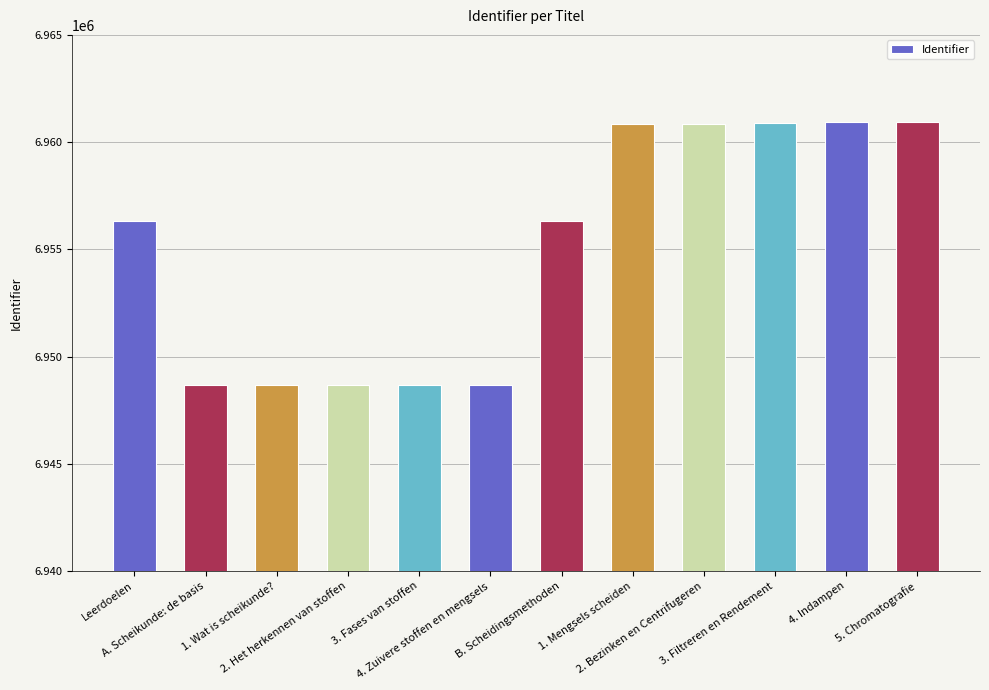

What is the greatest value displayed?

6960925